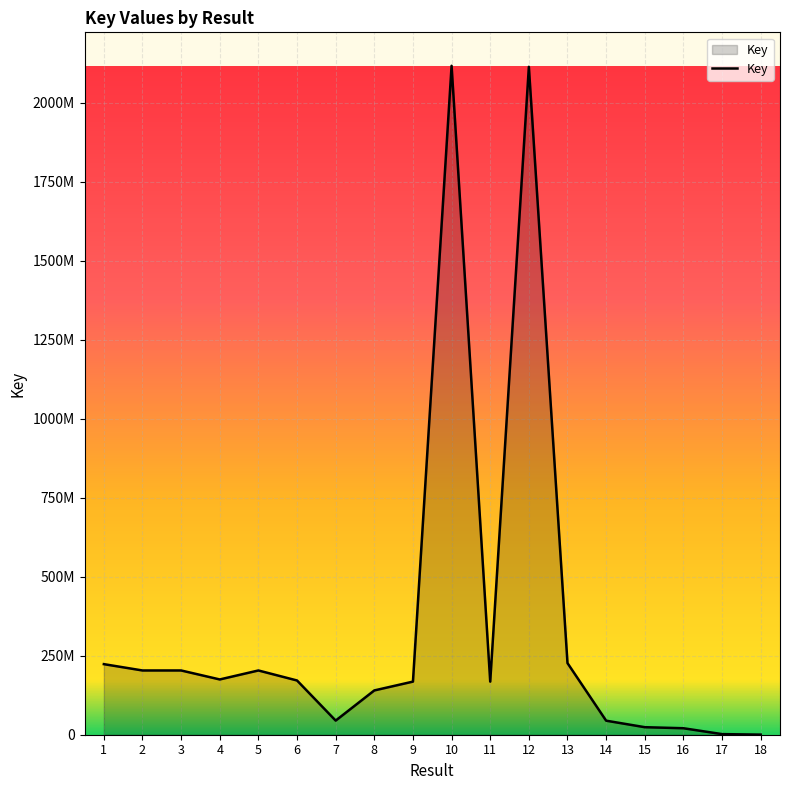

Does the chart display data point markers on the line(s)?

No